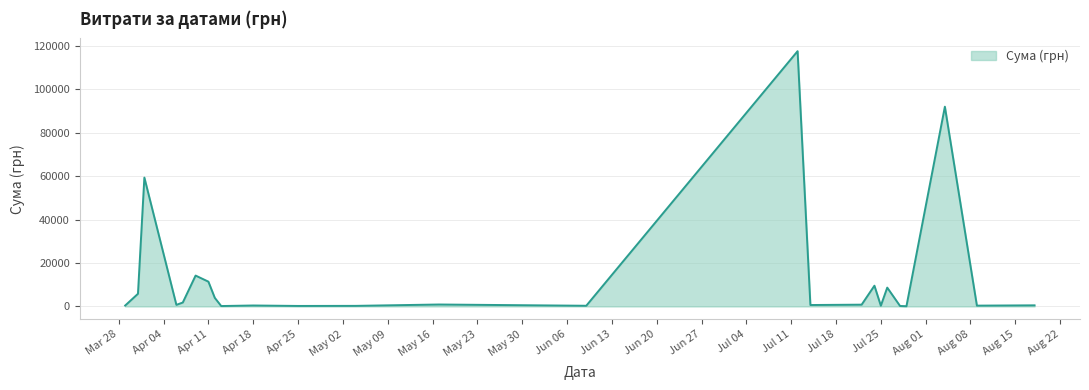

What is the average value?

13222.6